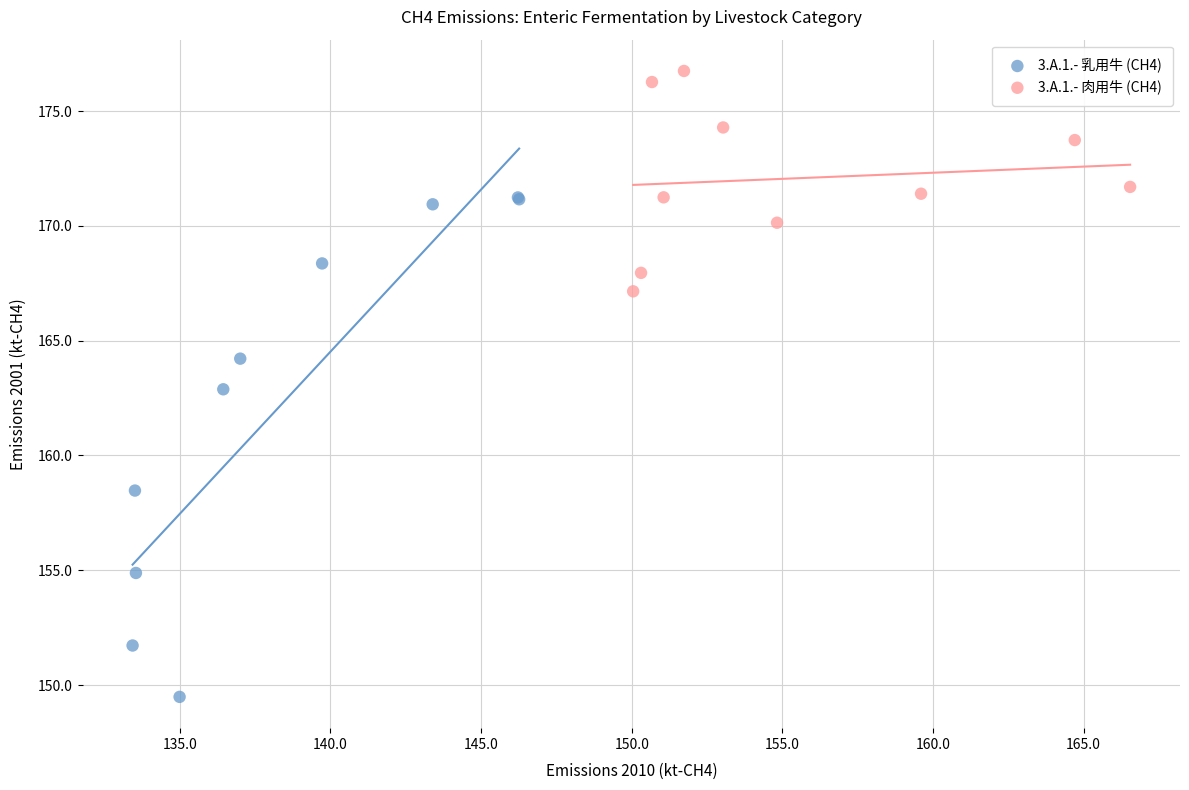

Which series contains the highest Y value?

3.A.1.- 肉用牛 (CH4)